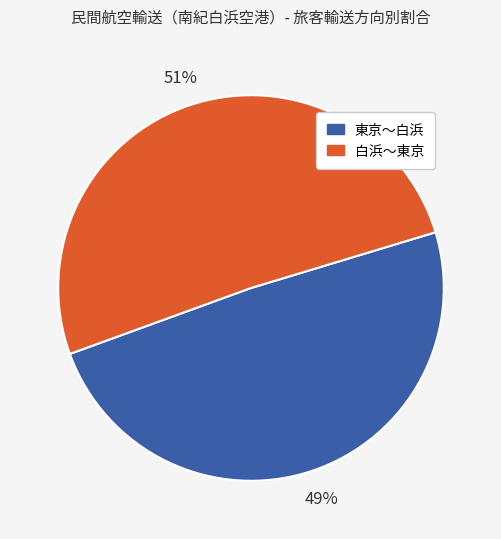

To the nearest percent, what portion does 東京～白浜 represent?

49%